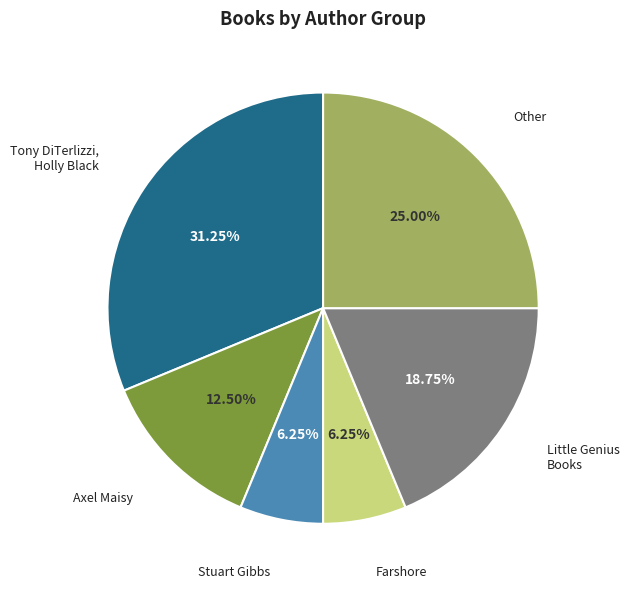

Does any single category account for the majority?

No